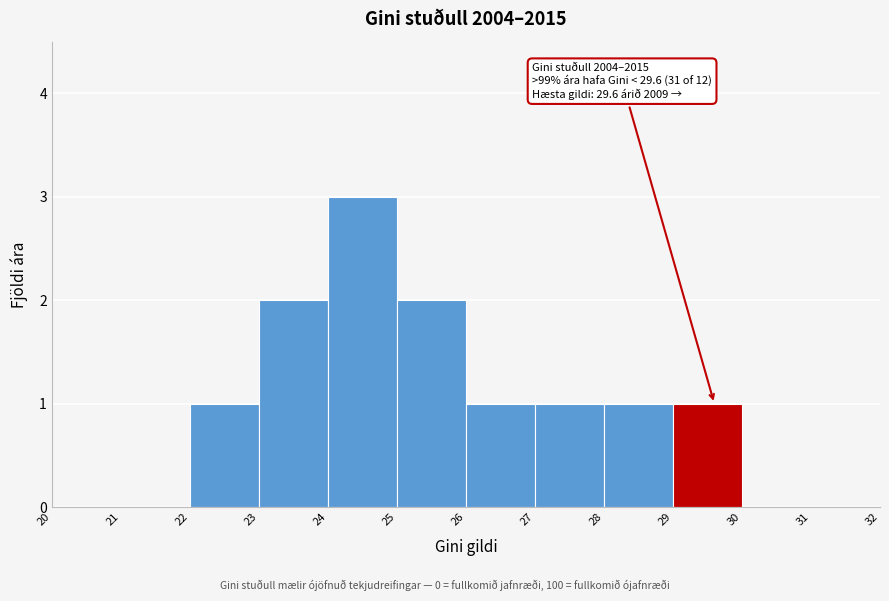

Which range on the x-axis has the tallest bar?

24 to 25